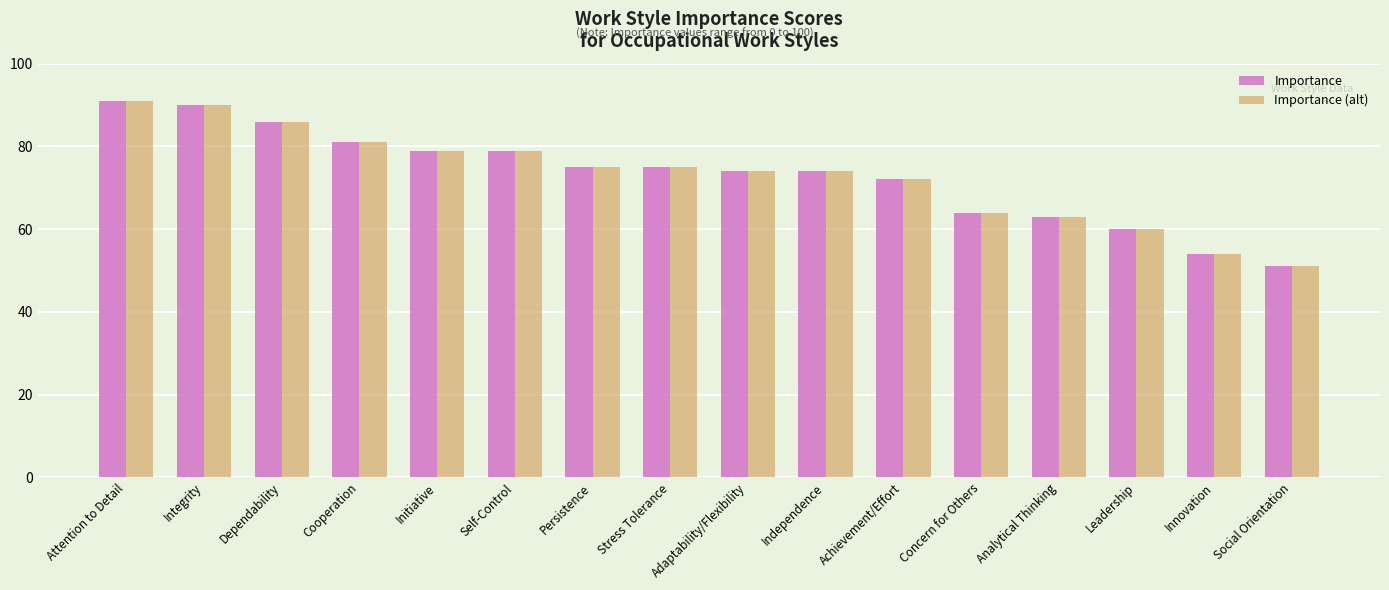

Which label corresponds to the largest value in the chart?

Attention to Detail